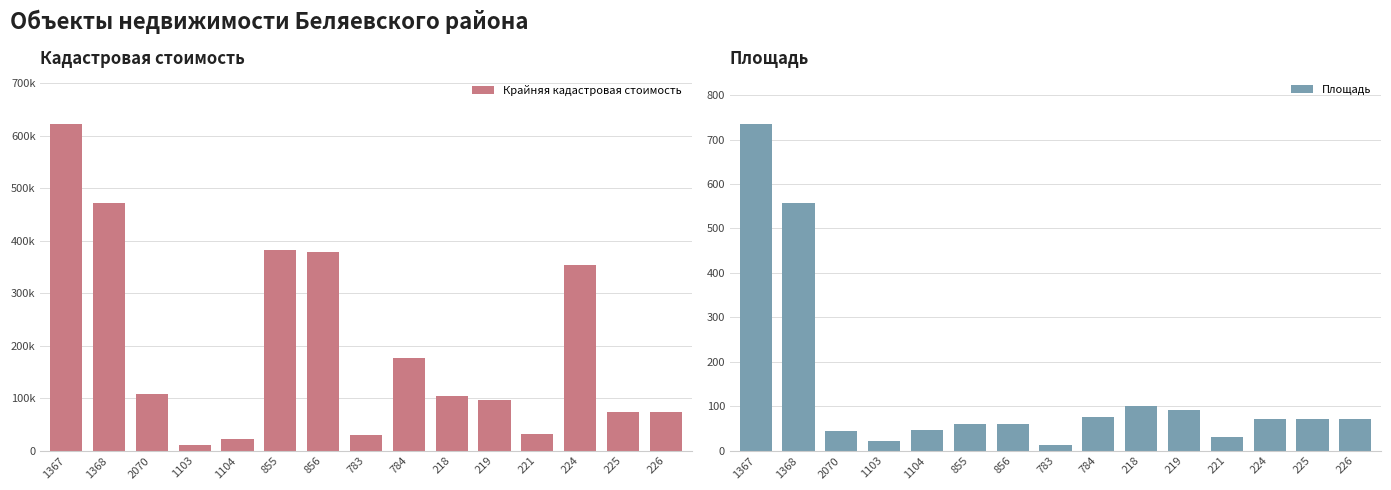

Which series has the largest total across all categories?

Крайняя кадастровая стоимость